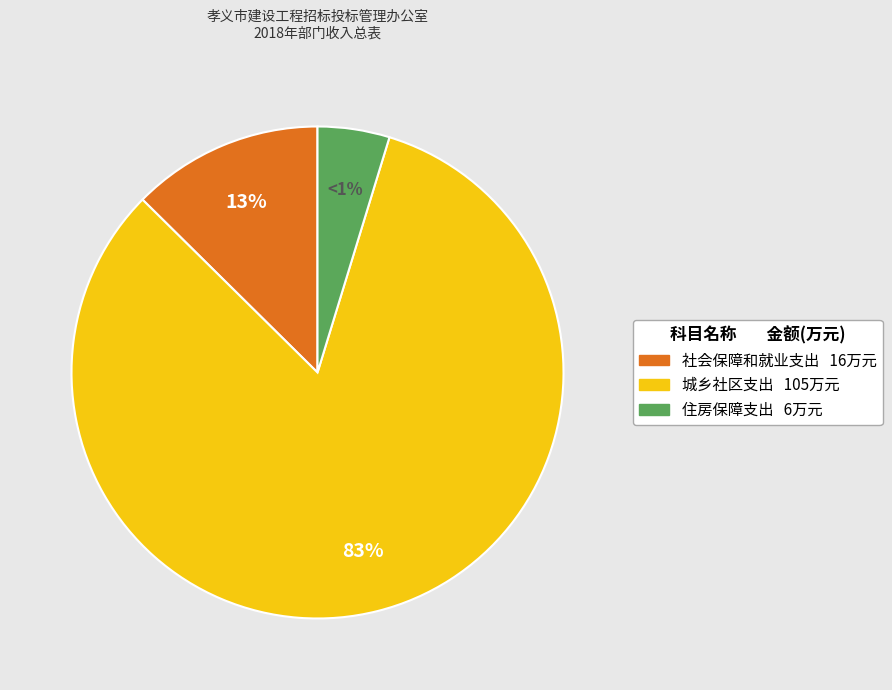

Rank the categories by value from highest to lowest.

城乡社区支出, 社会保障和就业支出, 住房保障支出